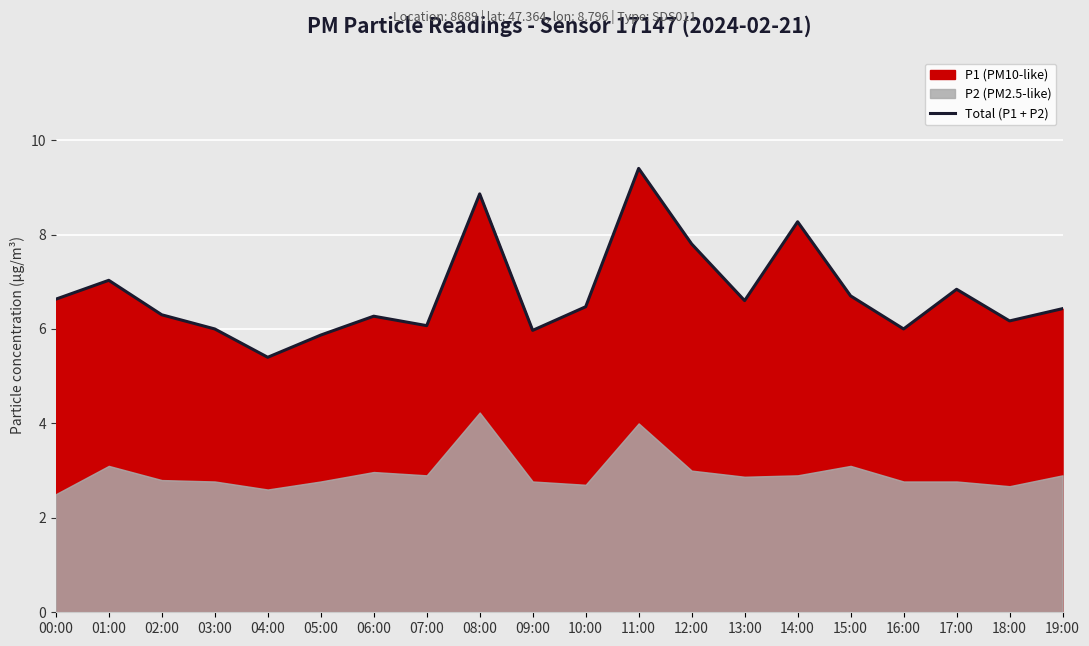

Reading left to right, list all the values displayed in this chart.

6.6	7.0	6.3	6.0	5.4	5.9	6.3	6.1	8.9	6.0	6.5	9.4	7.8	6.6	8.3	6.7	6.0	6.8	6.2	6.4